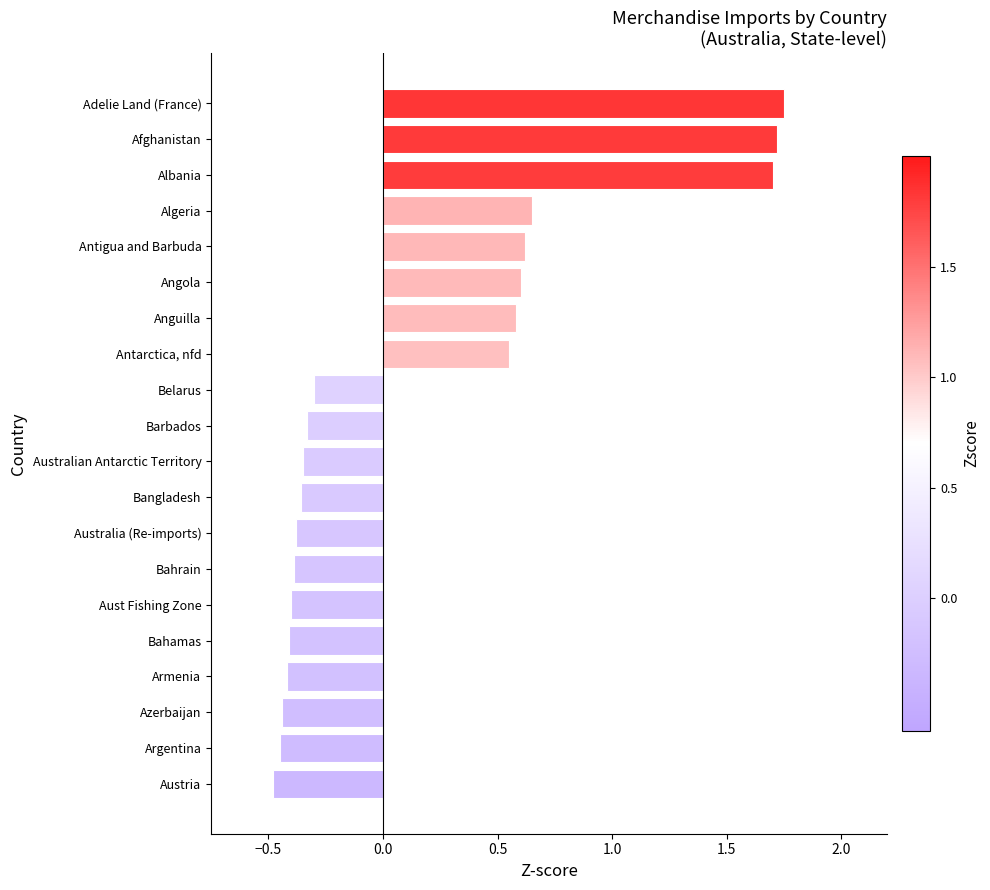

What is the difference between the maximum and minimum values?

2.2